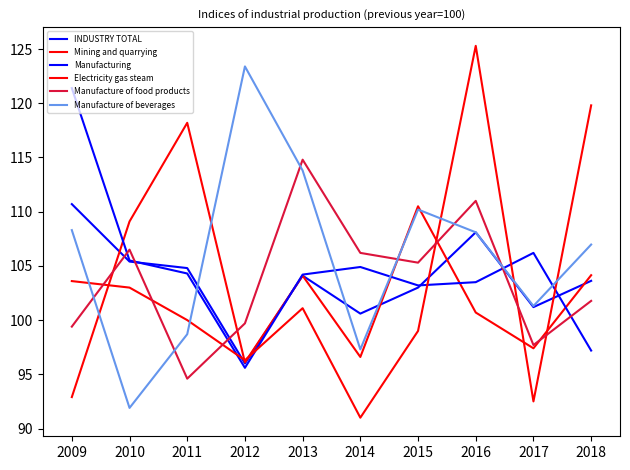

How many distinct data groups are displayed?

6